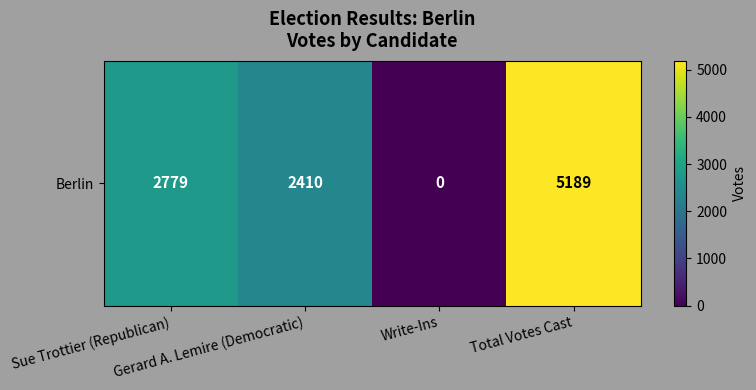

Rank the categories by value from highest to lowest.

Total Votes Cast, Sue Trottier (Republican), Gerard A. Lemire (Democratic), Write-Ins